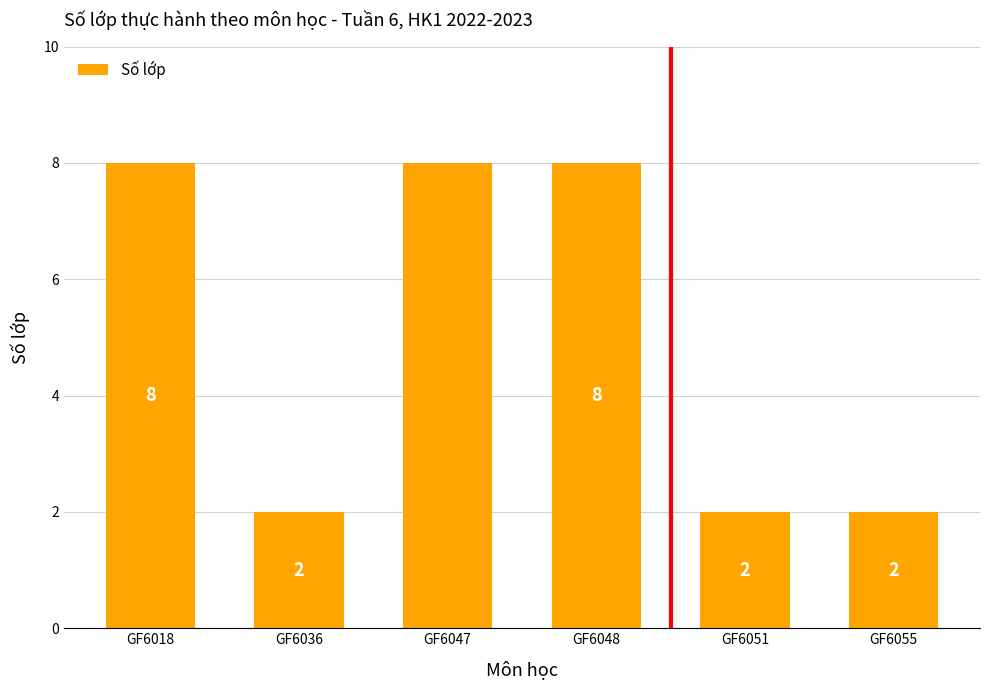

Is it true that the value at GF6055 is 2?

True